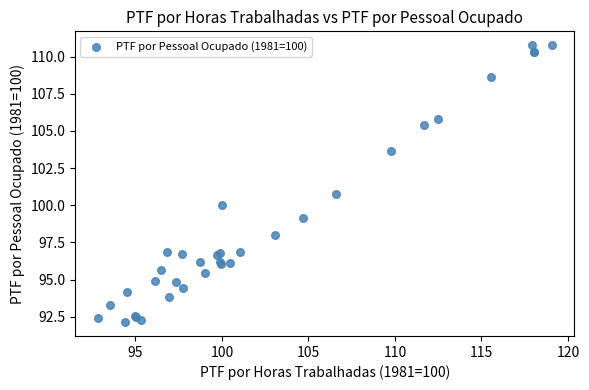

What Y value in the scatter plot is closest to 101?

100.8